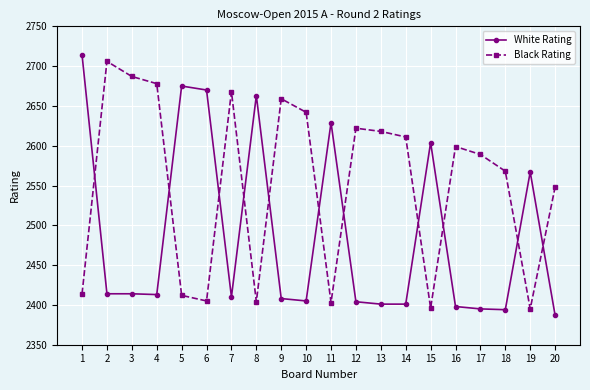

Between 10 and 18, which series saw the biggest shift?

Black Rating